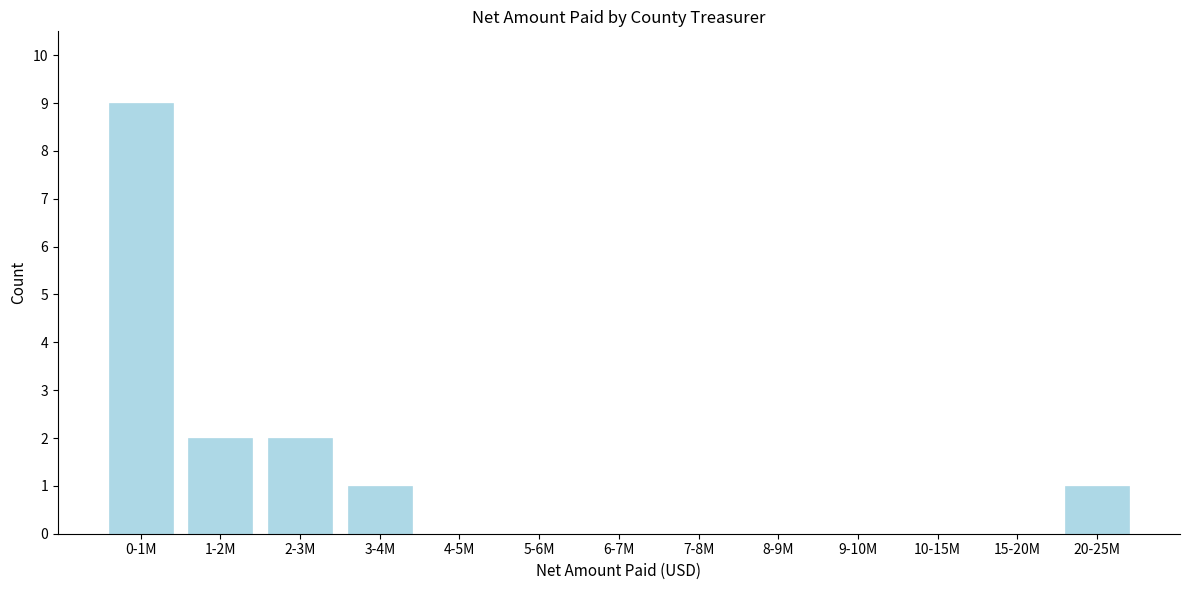

Reading left to right, transcribe all the data shown in this chart.

0-1M=9	1-2M=2	2-3M=2	3-4M=1	4-5M=0	5-6M=0	6-7M=0	7-8M=0	8-9M=0	9-10M=0	10-15M=0	15-20M=0	20-25M=1